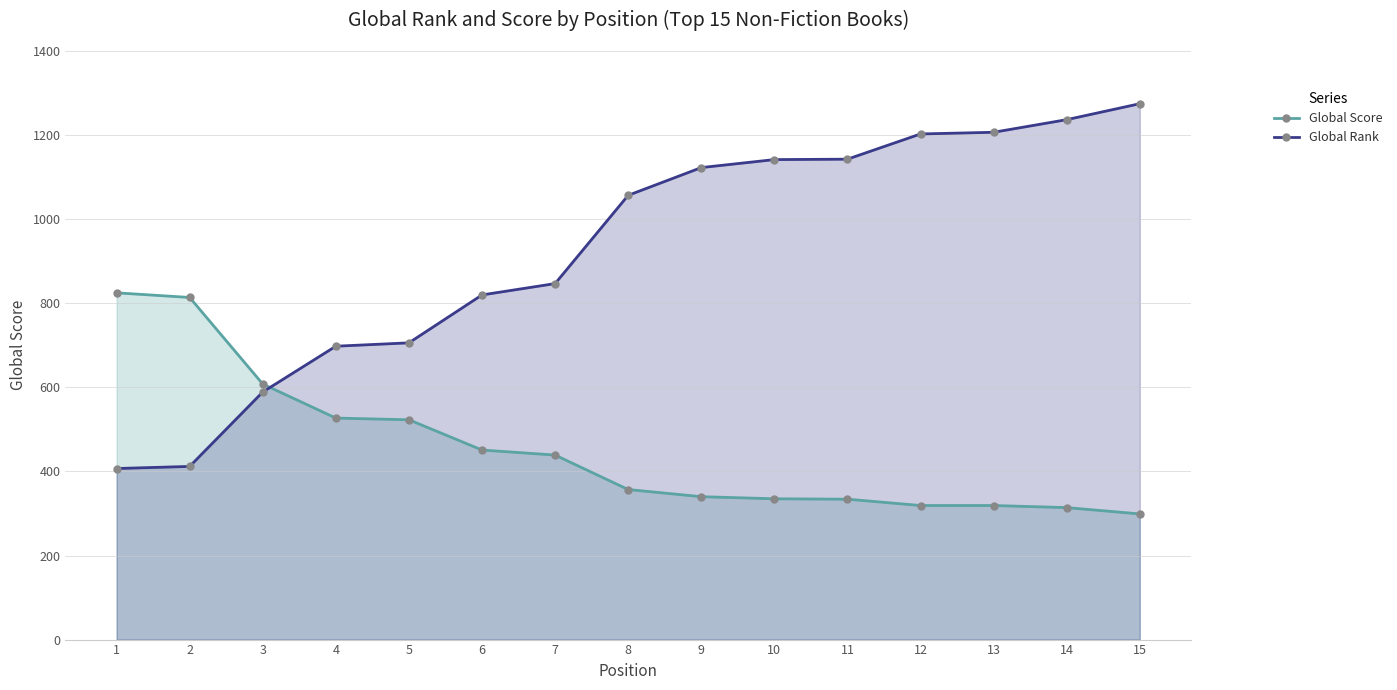

At which category does the chart reach its peak across all series?

15